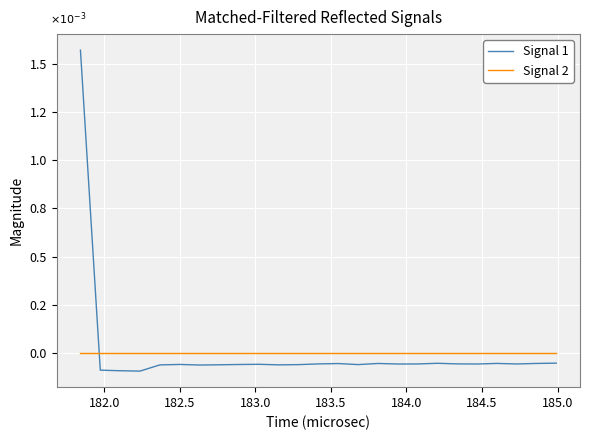

How many interior local valleys does the Signal 1 series have?

7